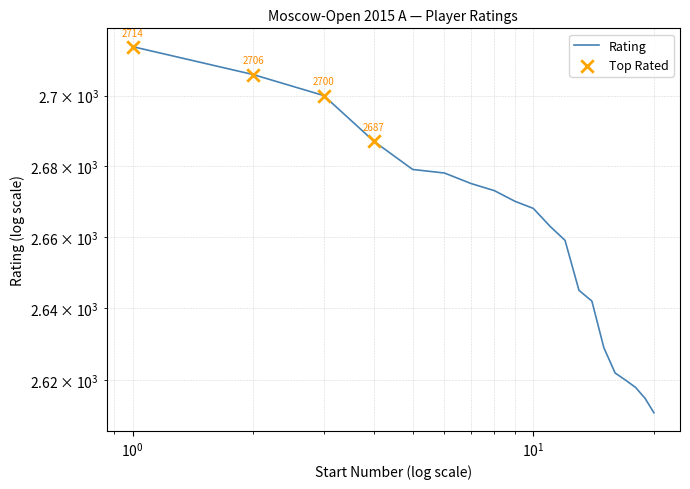

What is the ratio of the value at 16 to the value at 12?

1.0